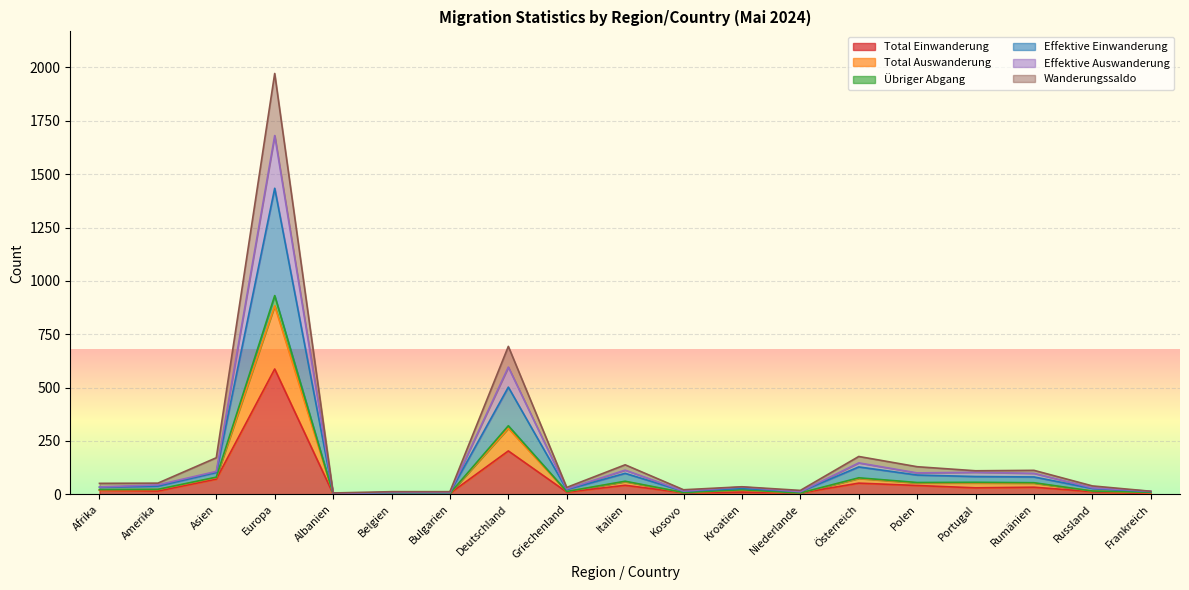

What is the maximum value for Total Einwanderung?

587